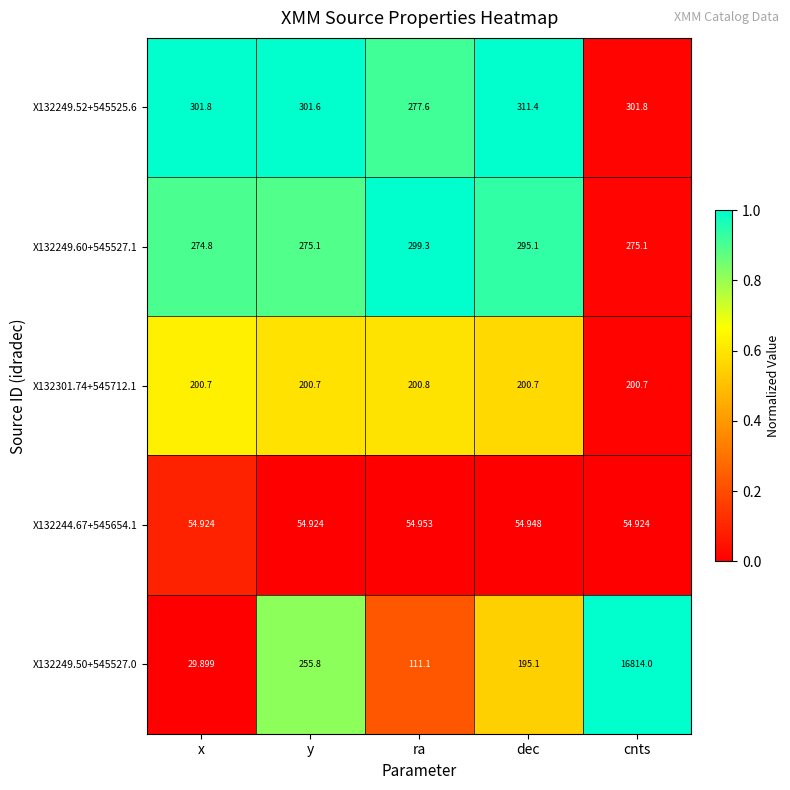

What is the spread (max minus min) of values at dec?

256.5